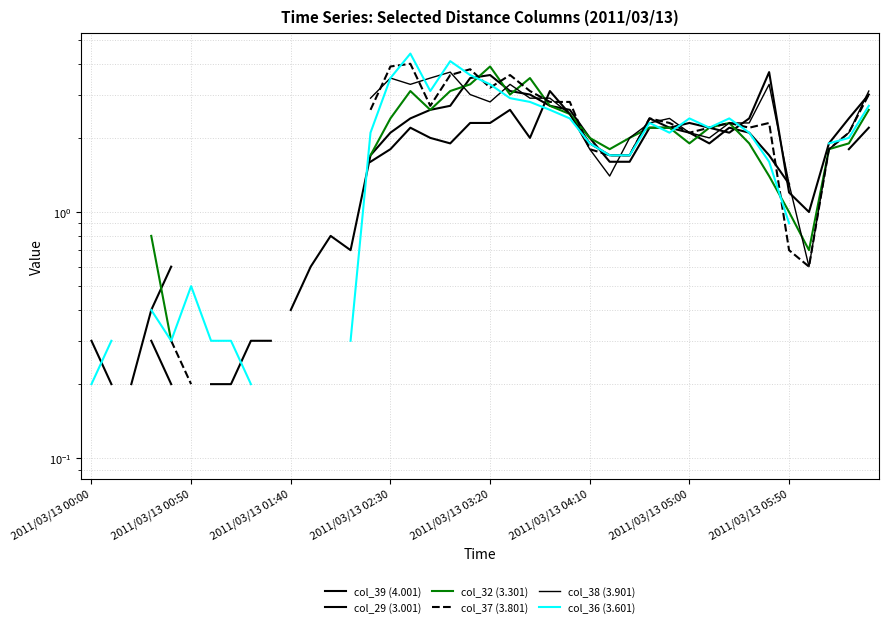

Which series changed the most between 8 and 26?

col_36 (3.601)